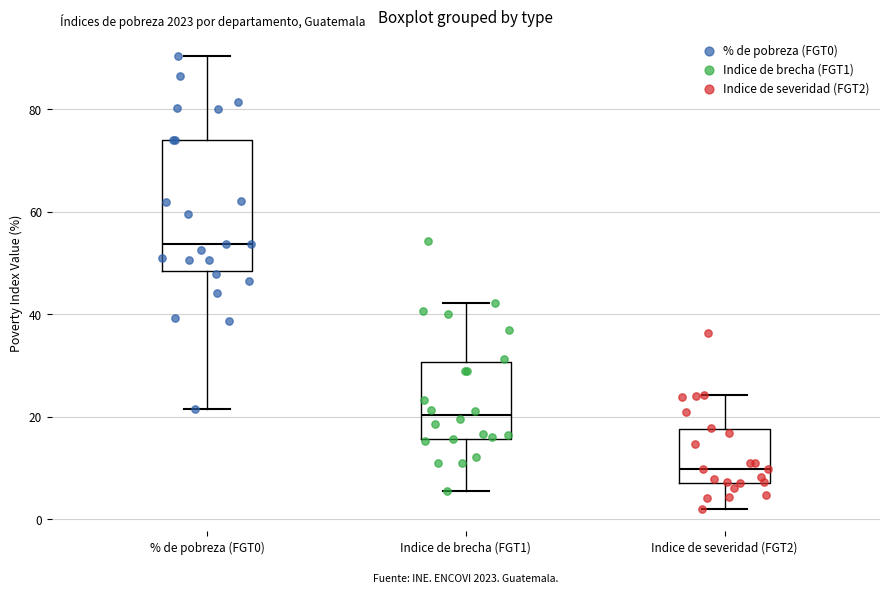

Reading left to right, transcribe this box plot: for each box, give where its median line is, the range the box spans, and where its two whiskers end, as read against the y-axis. The values are not printed on the chart, so give them approximately, as read against the axis.

% de pobreza (FGT0): median 54, box 48 to 74, whiskers 22 to 90
Indice de brecha (FGT1): median 20, box 16 to 30, whiskers 6 to 42
Indice de severidad (FGT2): median 10, box 8 to 18, whiskers 2 to 24